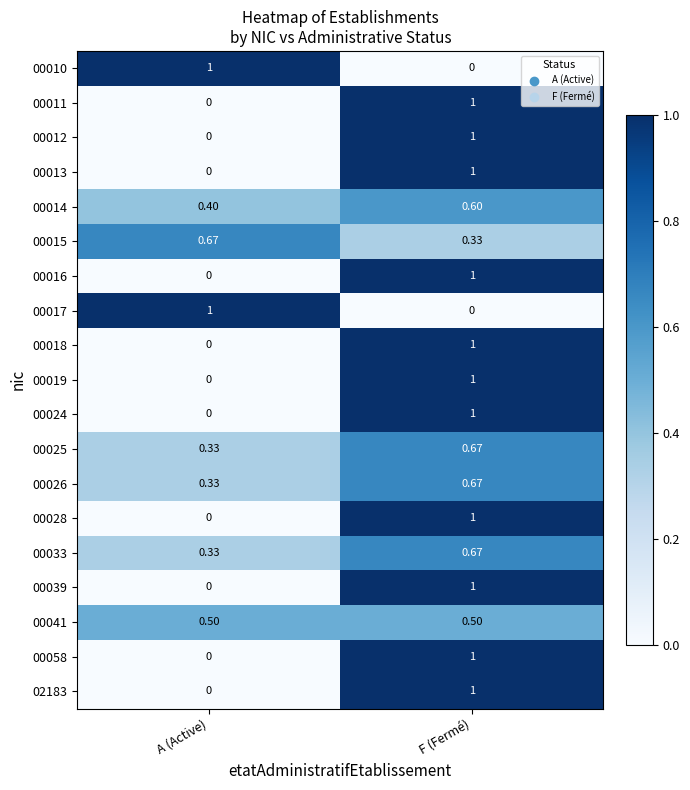

Where is 00018 nearest to the value 0?

A (Active)